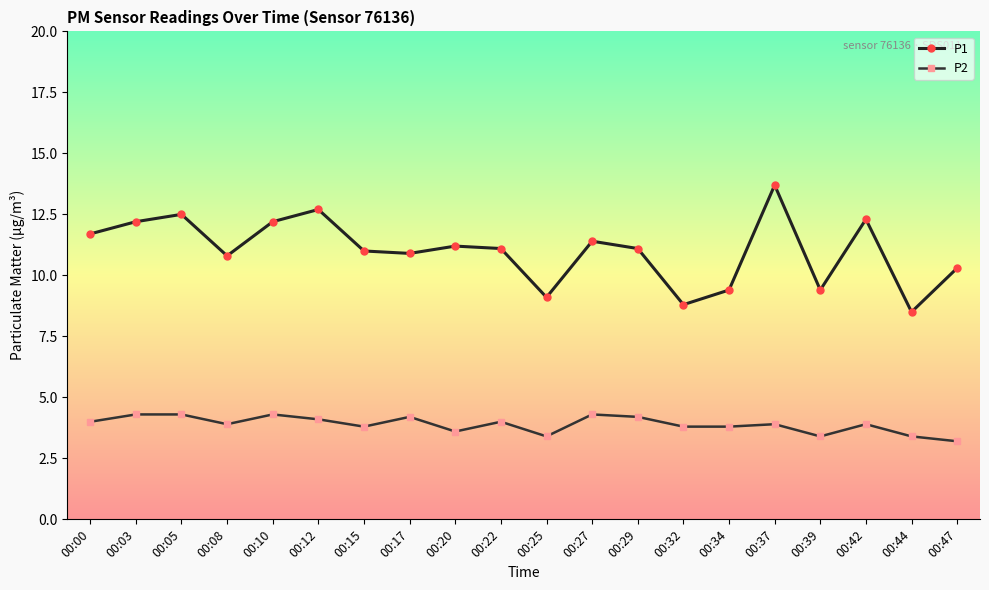

At which category is the sum across all series the highest?

00:37